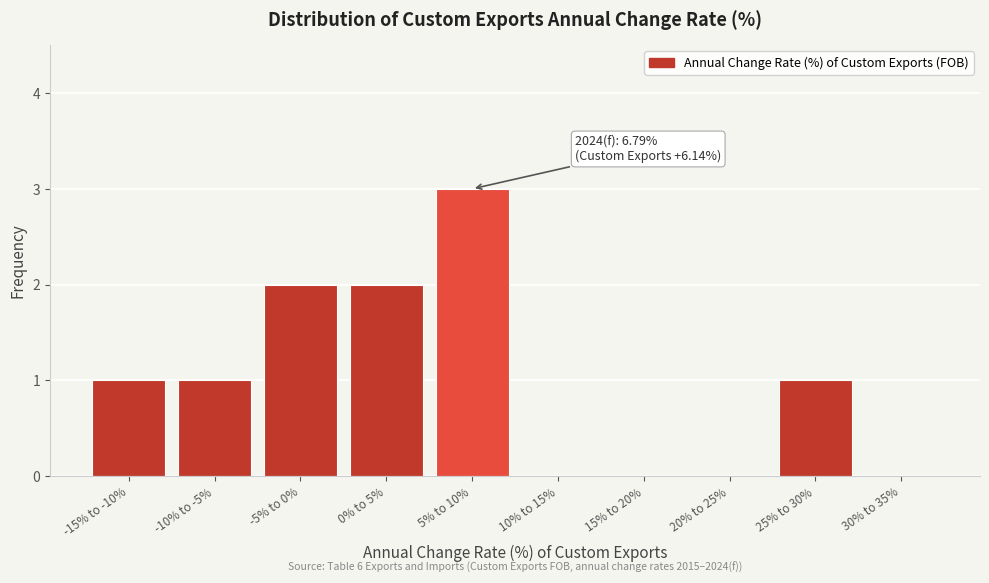

Reading left to right, transcribe all the data shown in this chart.

-15% to -10%=1	-10% to -5%=1	-5% to 0%=2	0% to 5%=2	5% to 10%=3	10% to 15%=0	15% to 20%=0	20% to 25%=0	25% to 30%=1	30% to 35%=0